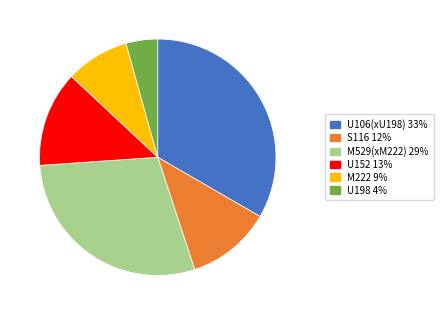

Is there a majority slice in this chart?

No